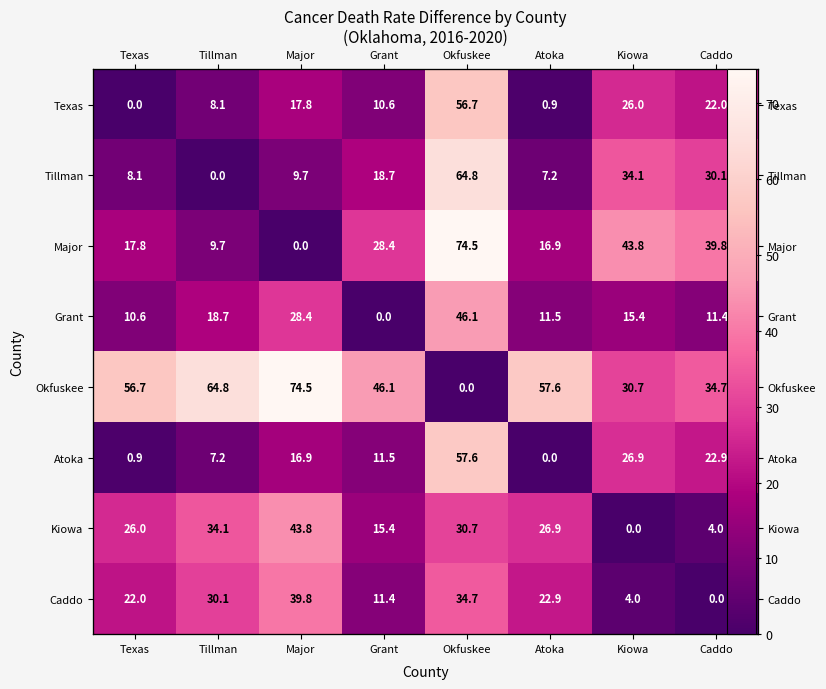

What is the difference between the Texas values at Atoka and Tillman?

7.2